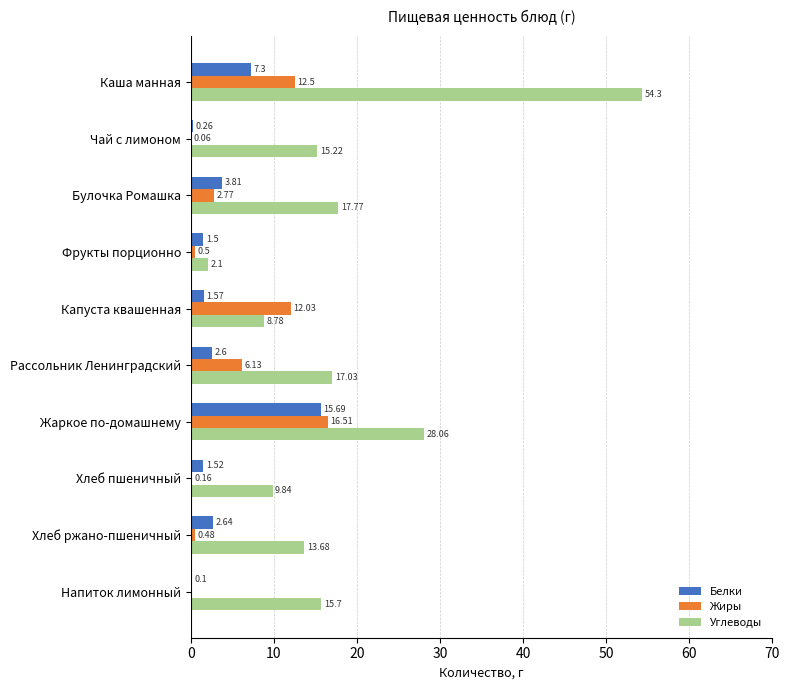

What is the sum of all Углеводы values?

182.5